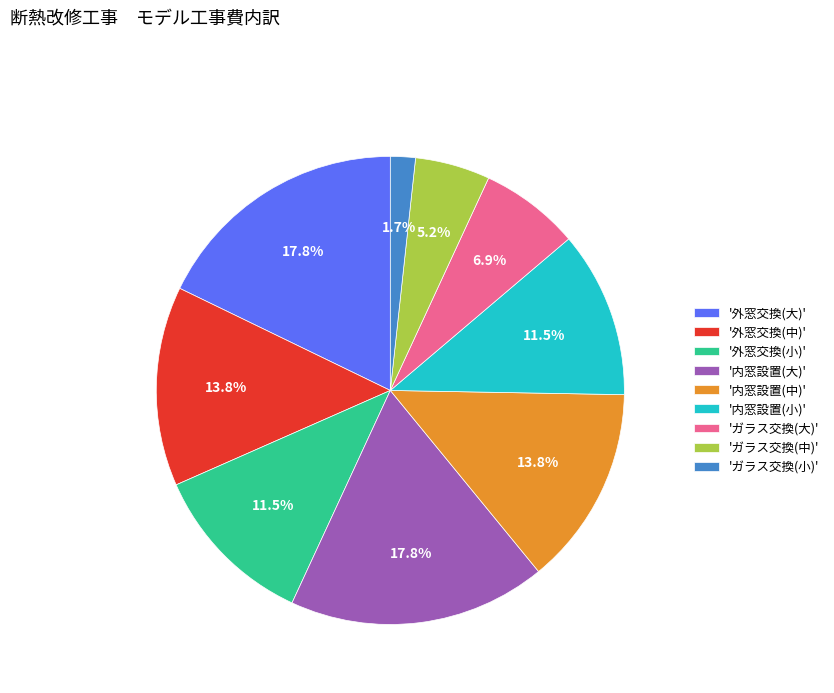

Count the number of slices in the pie.

9